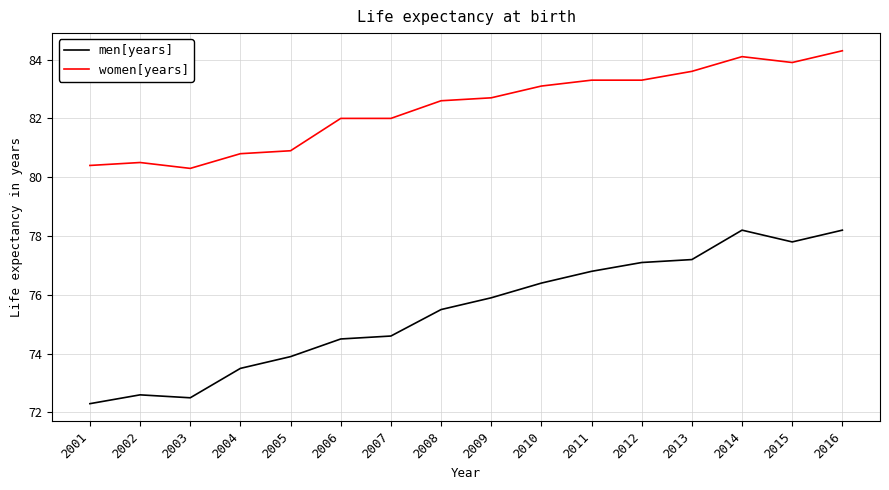

What is the average value of the women[years] series?

82.4